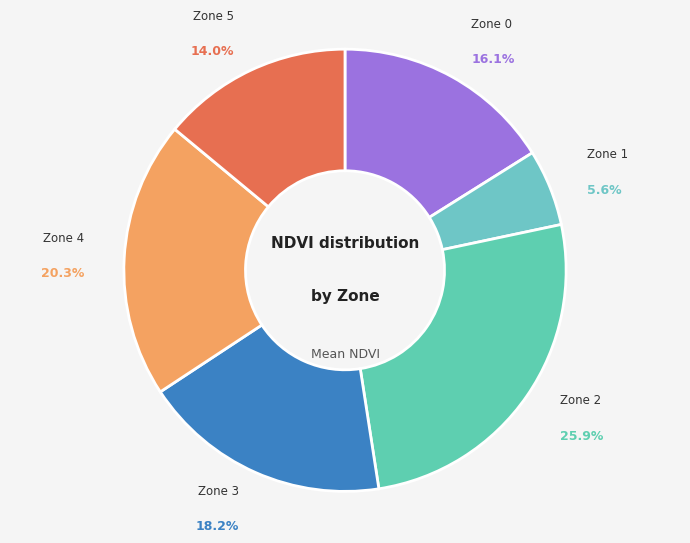

What is the total percentage of Zone 3 and Zone 0?

34.3%